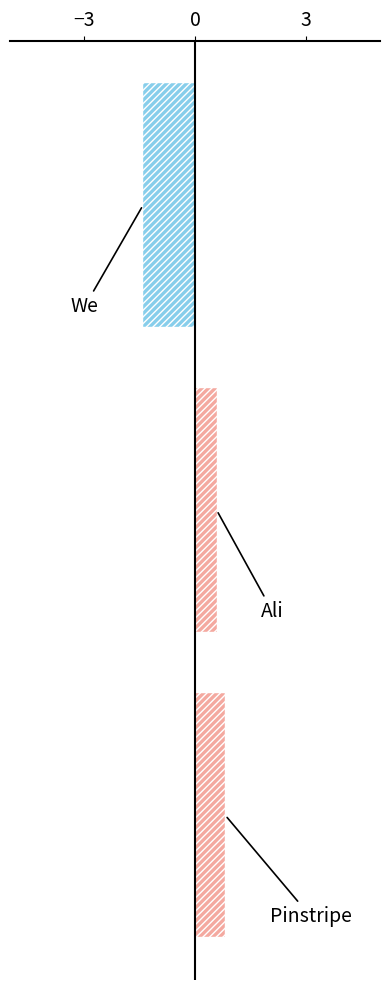

What is the greatest value displayed?

0.8